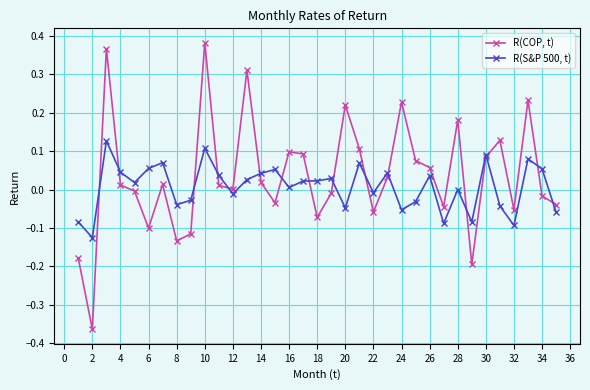

Rank the series by their average value, from lowest to highest.

R(S&P 500, t), R(COP, t)